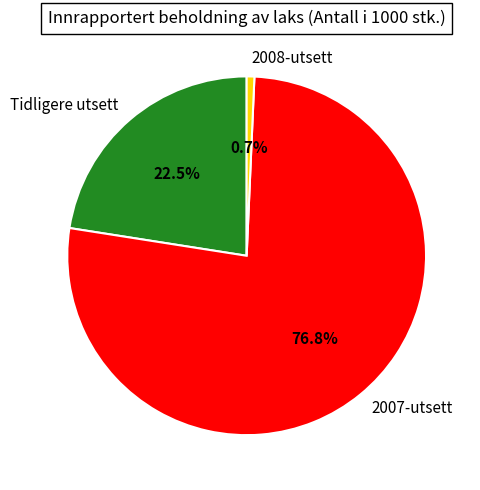

True or false: 2007-utsett accounts for 77% of the total.

True